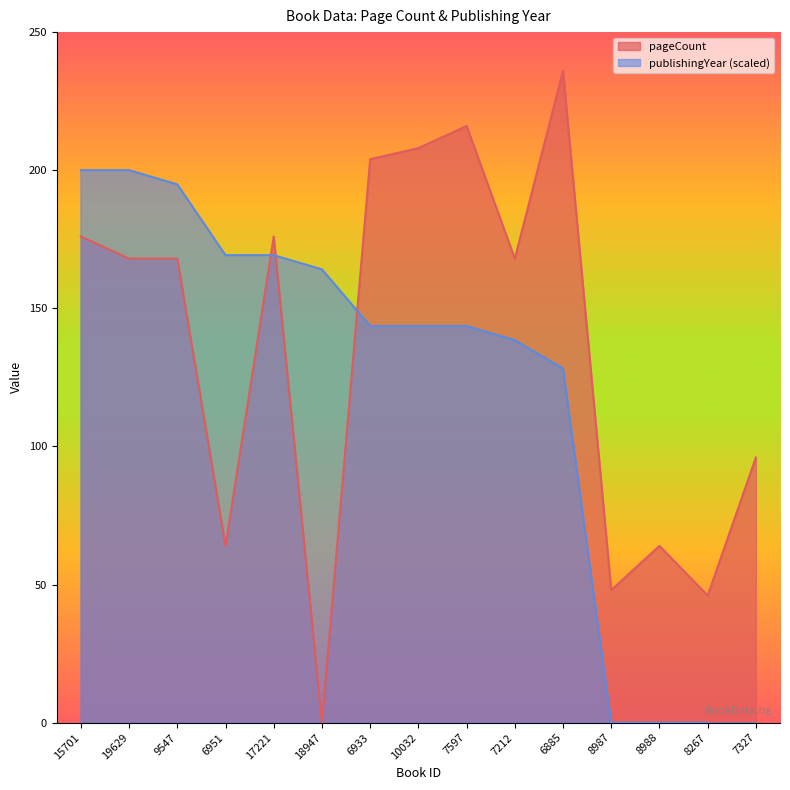

What position from the left is 17221?

5